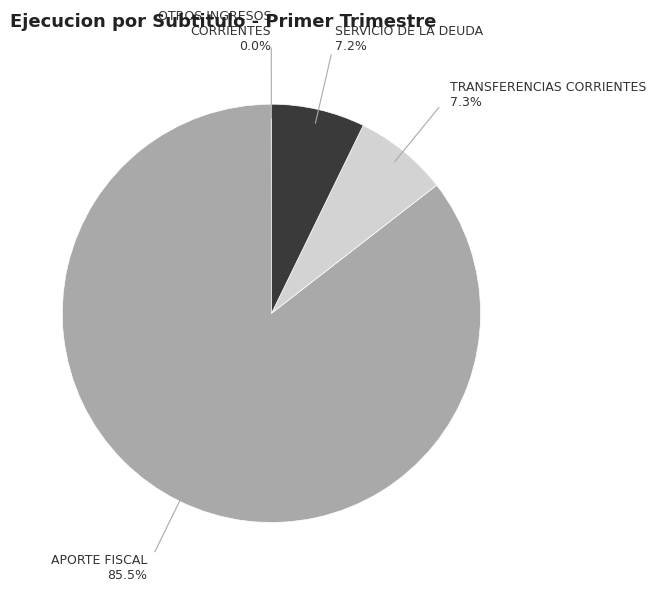

Is there a majority slice in this chart?

Yes